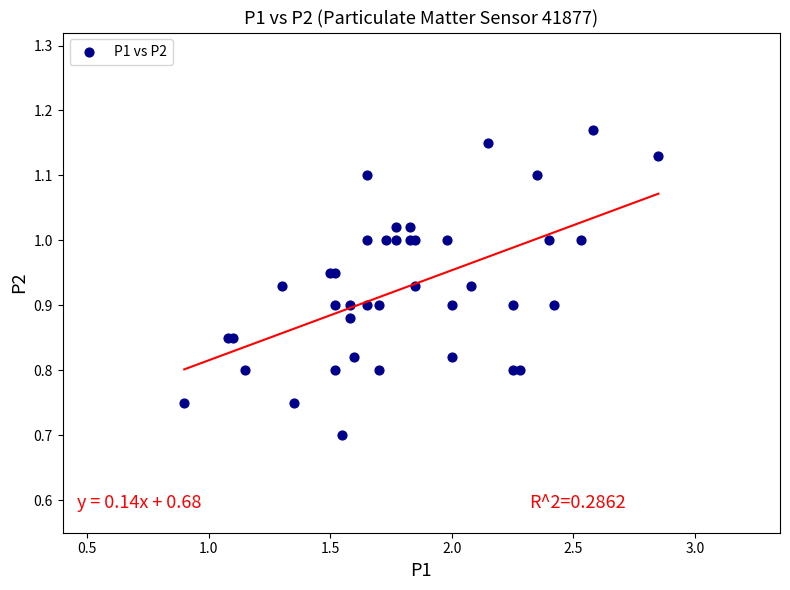

What Y value in the scatter plot is closest to 0?

0.7